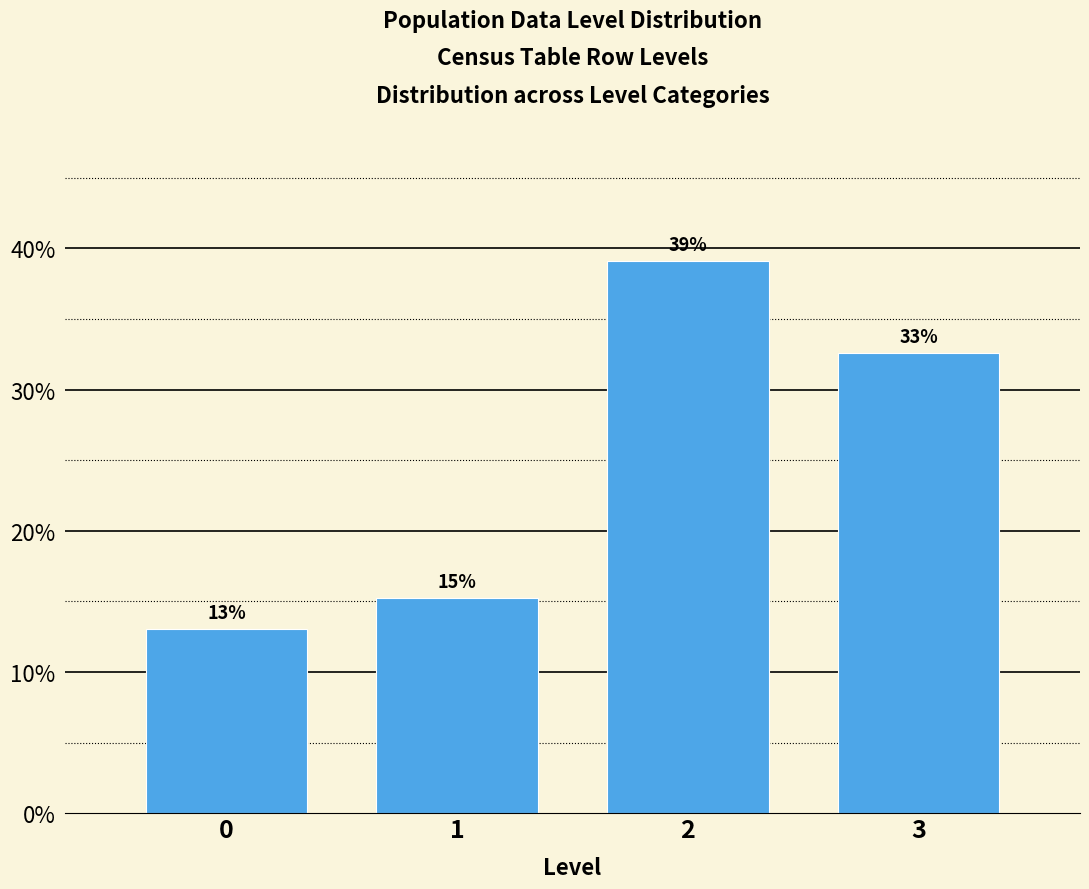

What is the sum of all values?

100.0